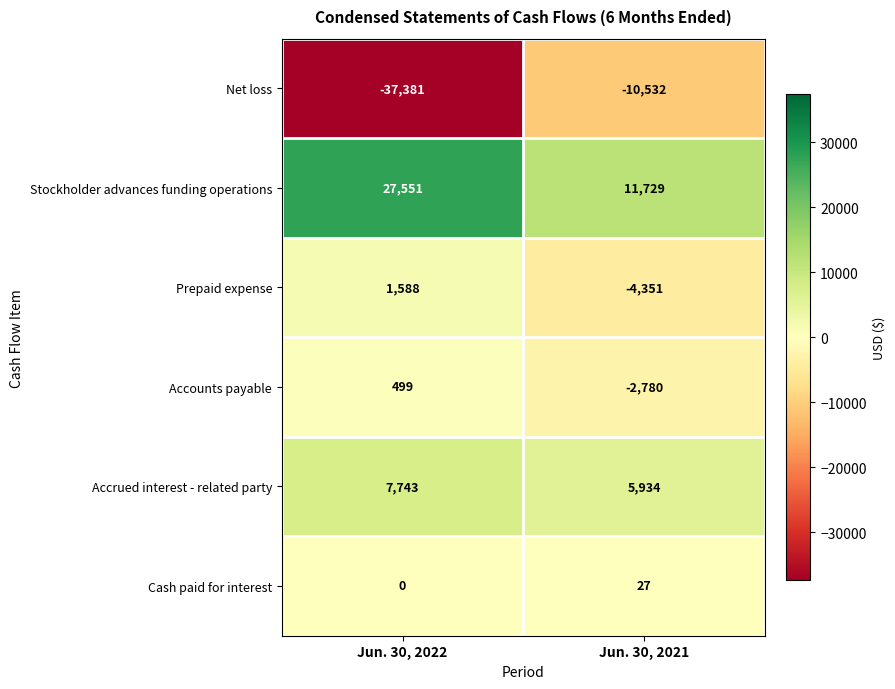

Between Jun. 30, 2022 and Jun. 30, 2021, which series saw the biggest shift?

Net loss